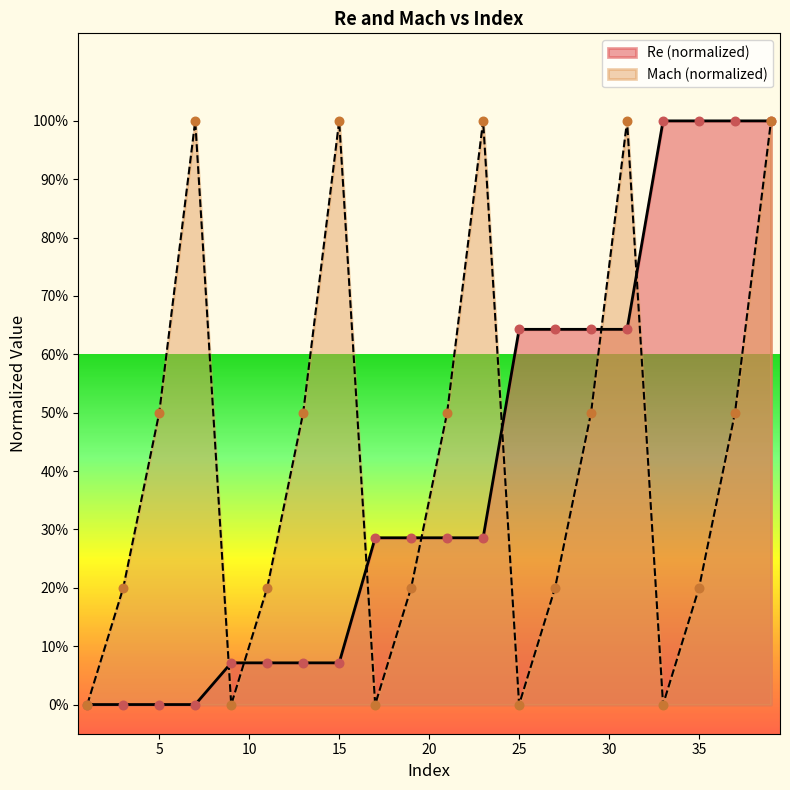

Is the value of Mach at 13 greater than the value of Re at 9?

Yes